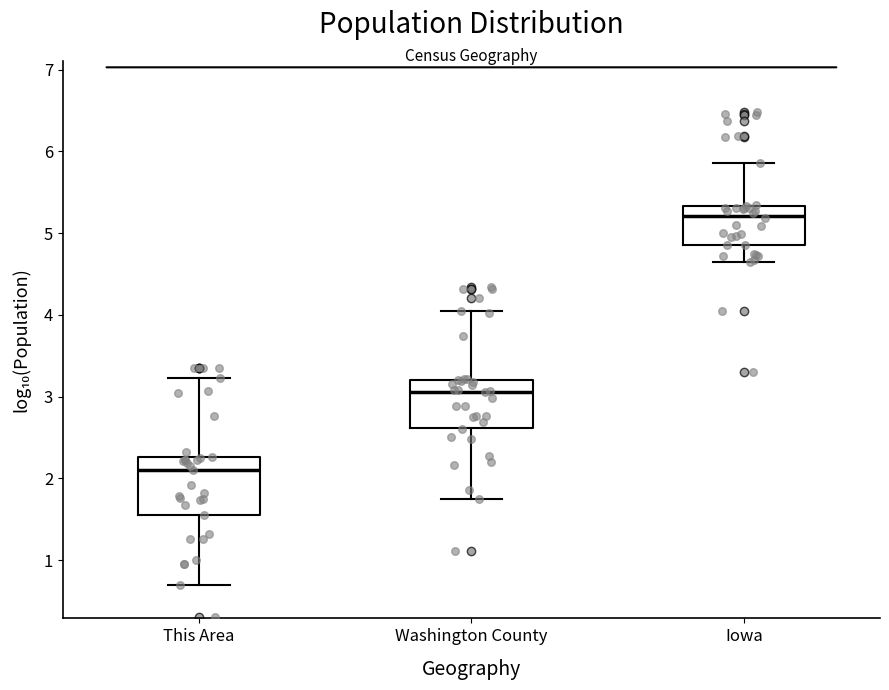

Reading left to right, read every box against the y-axis: the position of its median line, the range the box covers, and the ends of its whiskers. The values are not printed on the chart, so give them approximately, as read against the axis.

This Area: median 2.1, box 1.6 to 2.3, whiskers 0.7 to 3.2
Washington County: median 3.1, box 2.6 to 3.2, whiskers 1.7 to 4.0
Iowa: median 5.2, box 4.9 to 5.3, whiskers 4.7 to 5.9